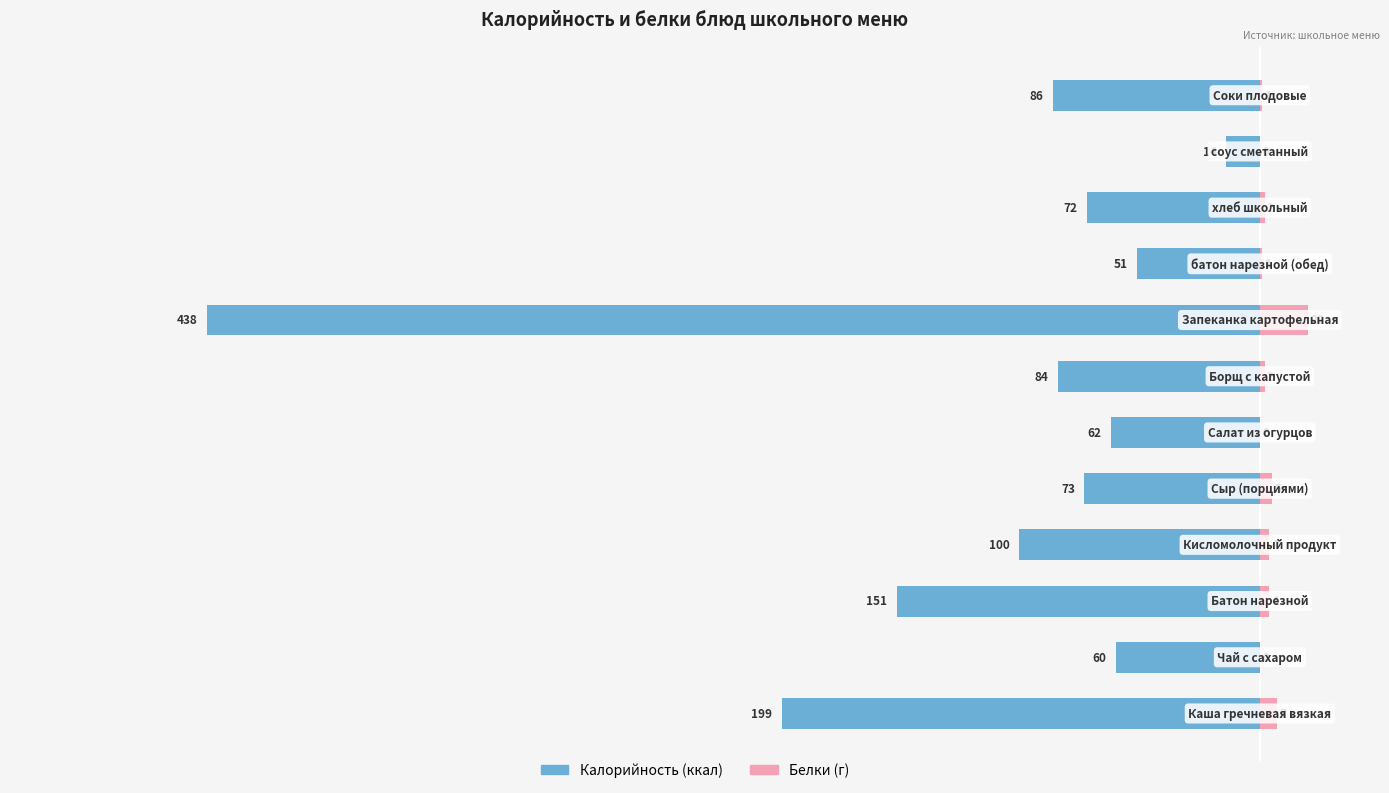

What is the difference between the maximum and minimum values in the Белки (г) series?

20